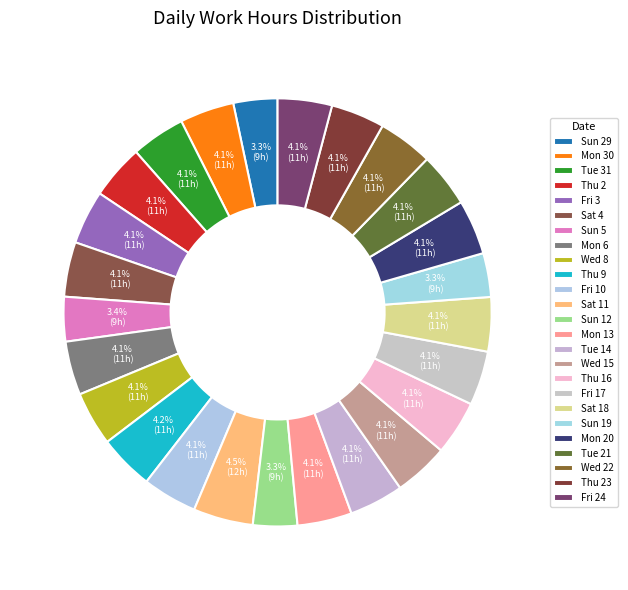

Combined, what portion of the pie is Thu 23 and Mon 6?

8.1%